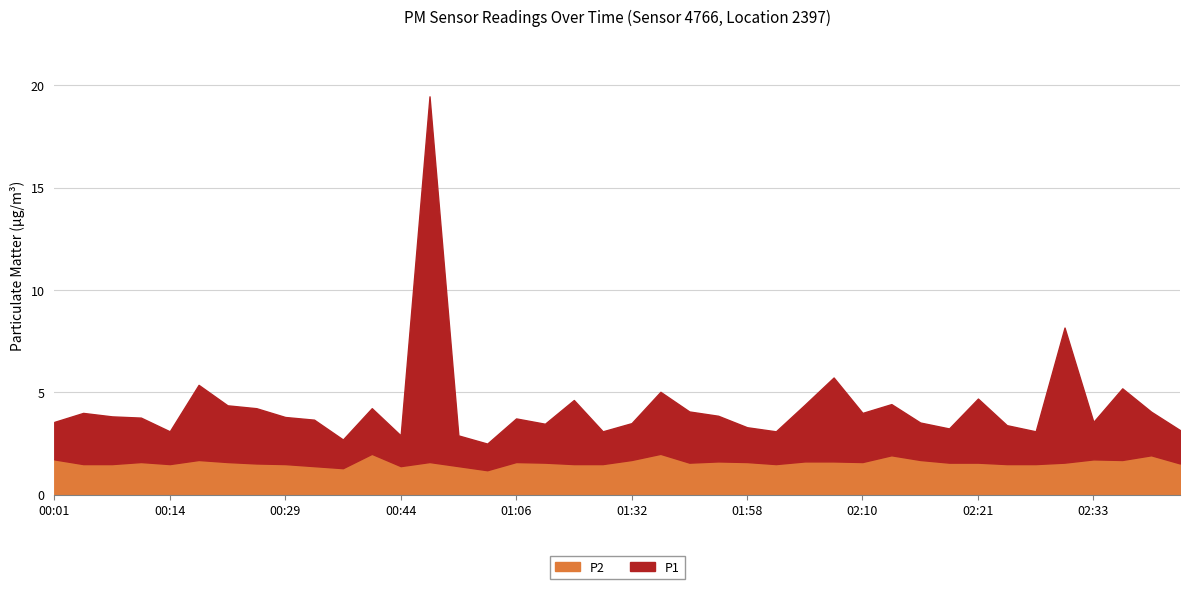

In P1, how many points are higher than both neighbors (excluding endpoints)?

12